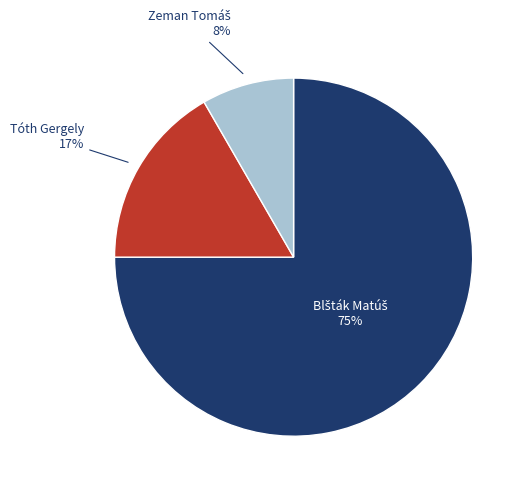

Does any single category account for the majority?

Yes